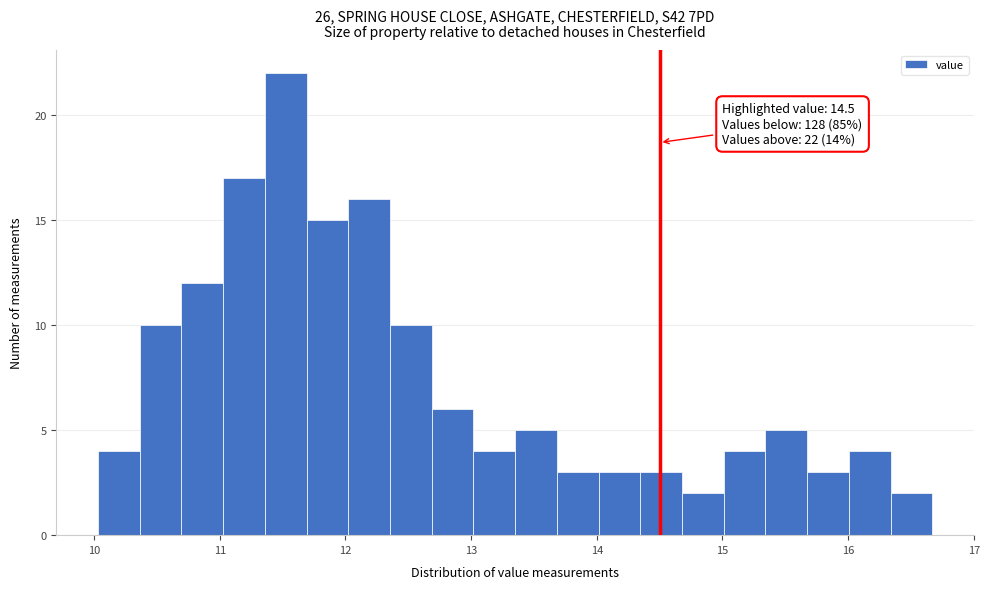

Read against the x-axis, roughly where is the centre of the tallest bar?

11.5